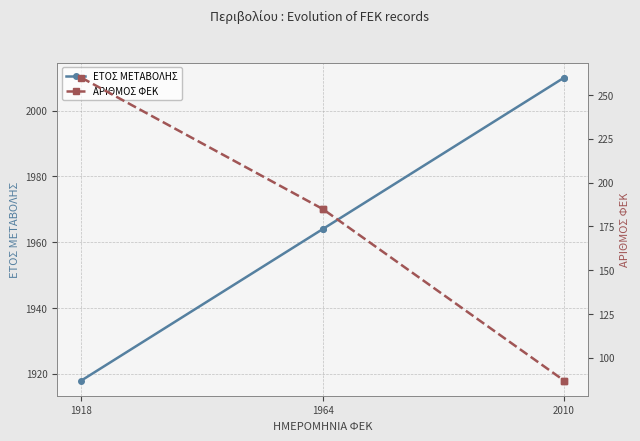

The value of ΕΤΟΣ ΜΕΤΑΒΟΛΗΣ at 1964 is 1964. True or false?

True